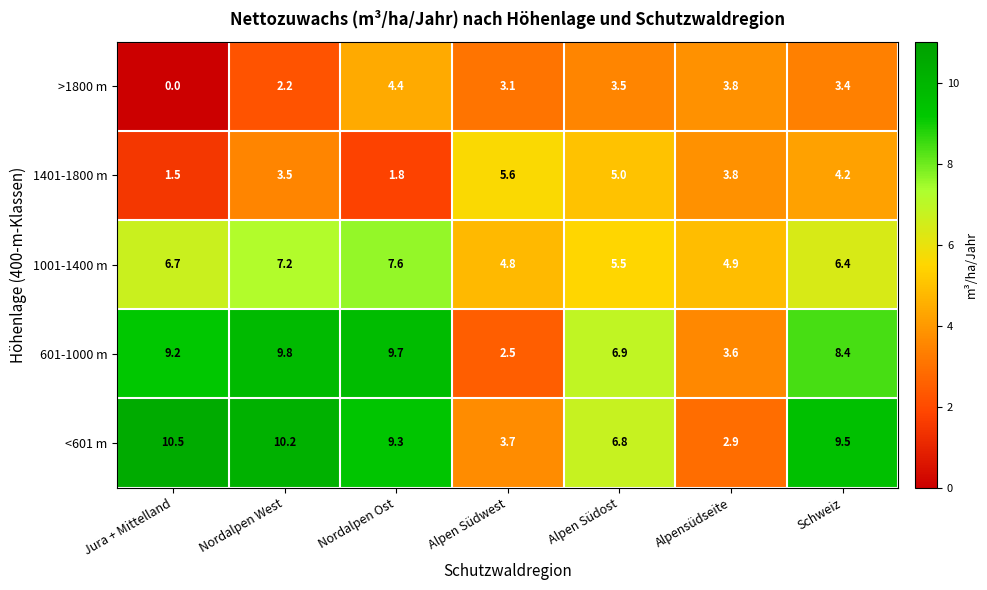

What value does the 1001-1400 m series have at Alpen Südwest?

4.8